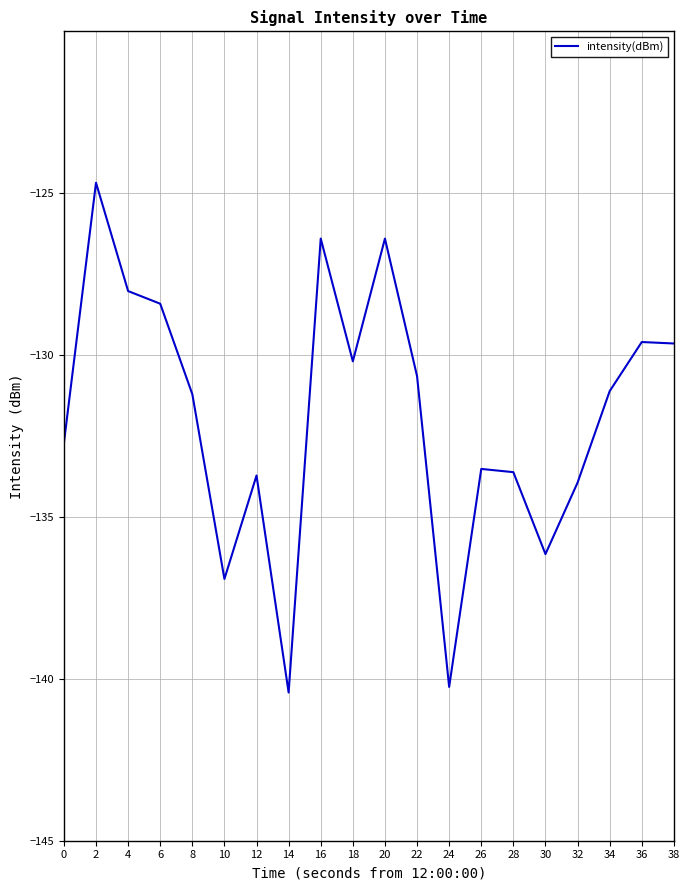

What is the approximate value at 8?

-131.2